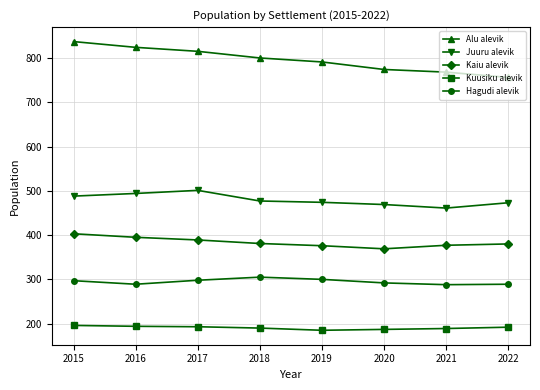

What is the difference between the maximum and minimum values in the Hagudi alevik series?

17